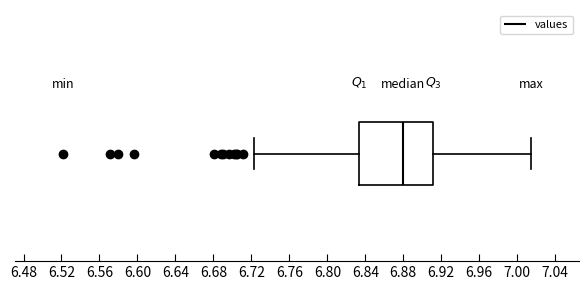

Transcribe this box plot: give where the median line is, the range the box spans, and where the two whiskers end, as read against the x-axis. The values are not printed on the chart, so give them approximately, as read against the axis.

median 6.880, box 6.835 to 6.910, whiskers 6.725 to 7.015